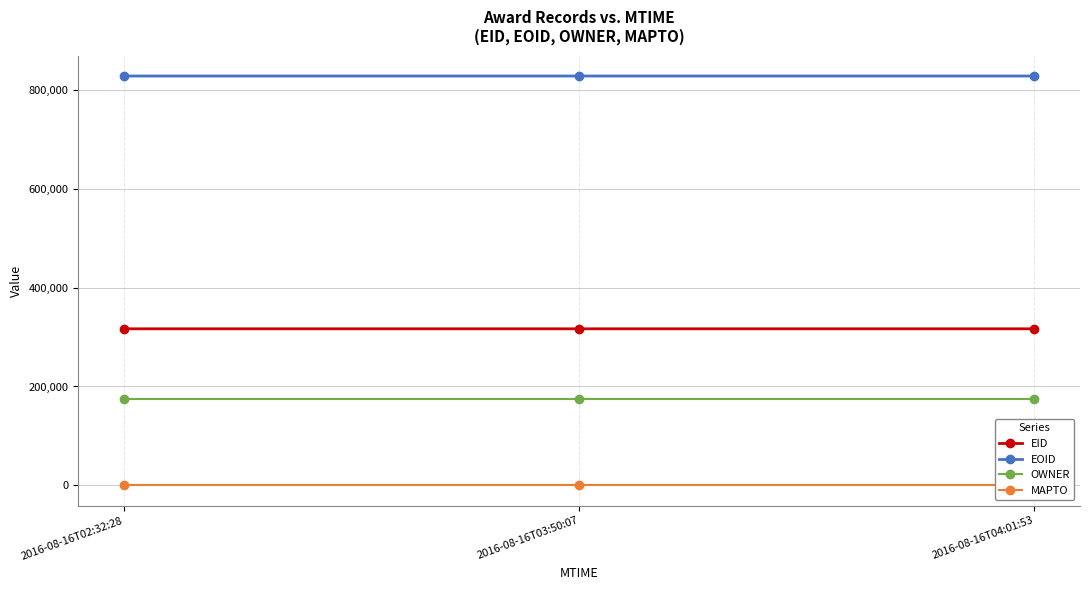

Which series has the largest total across all categories?

EOID